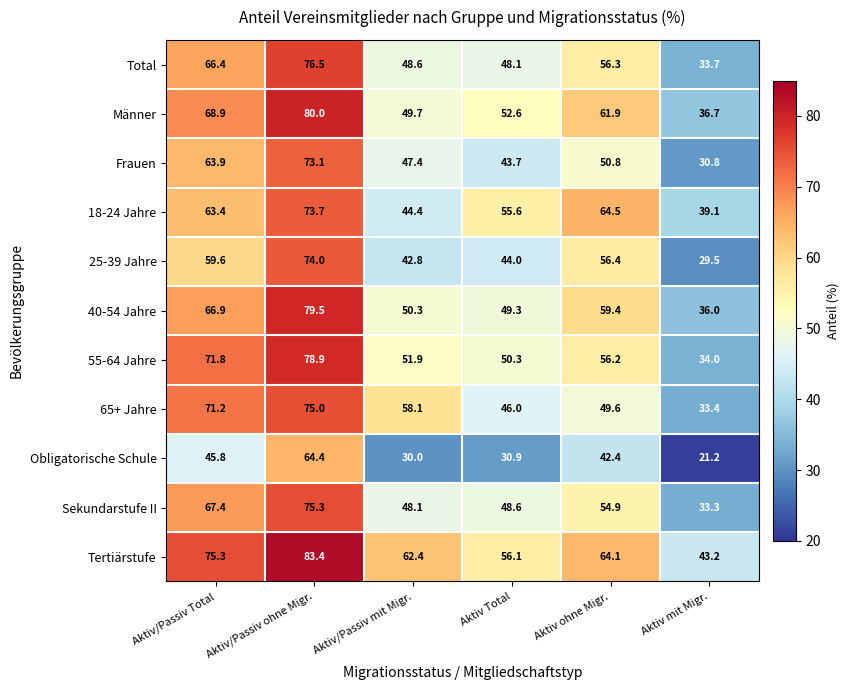

Where does the 18-24 Jahre series first go above 63?

Aktiv/Passiv Total